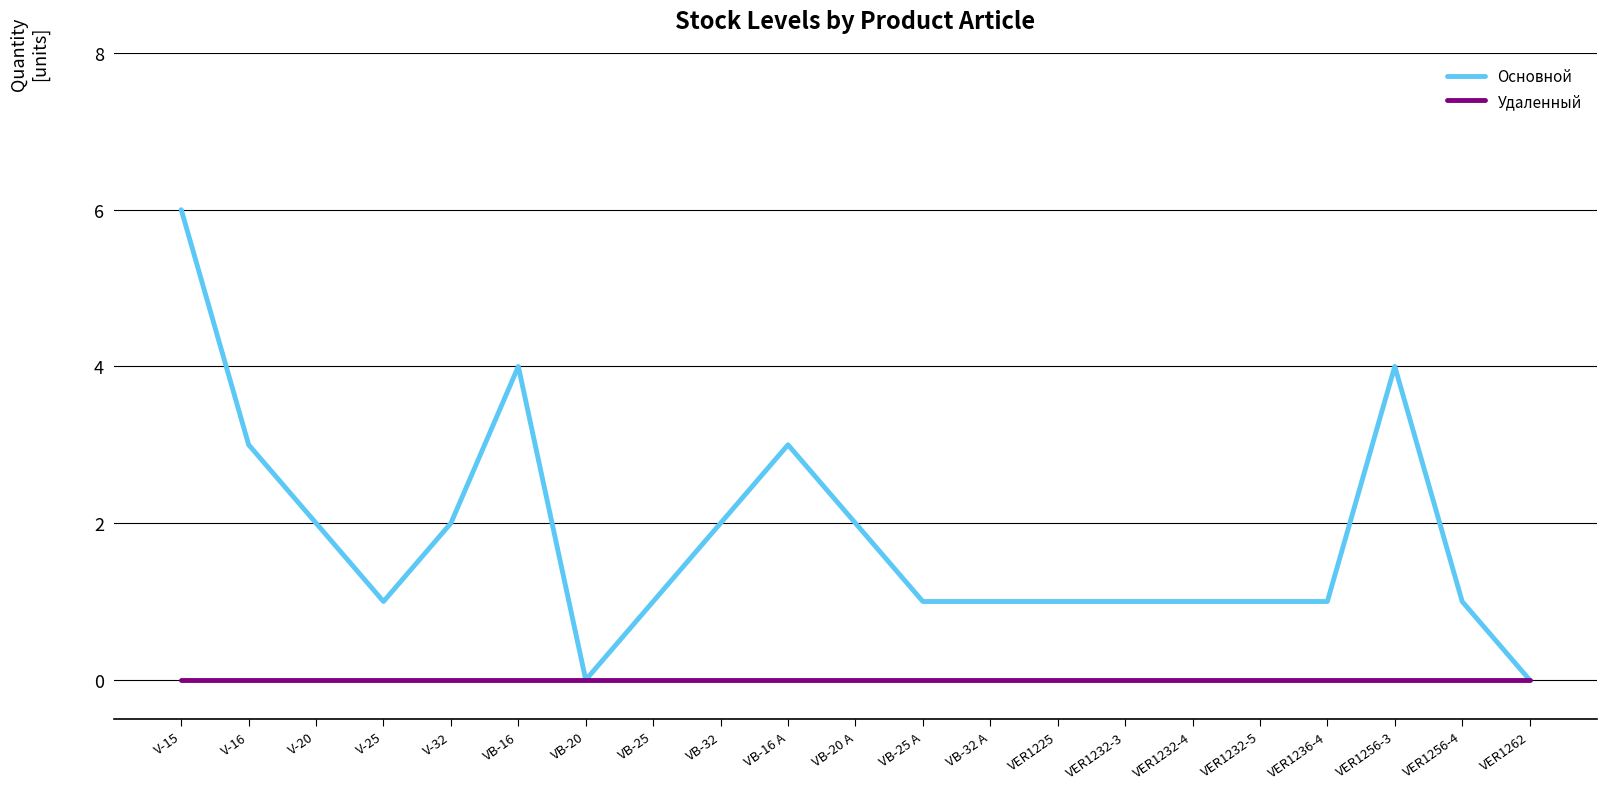

How many lines are shown in the chart?

2